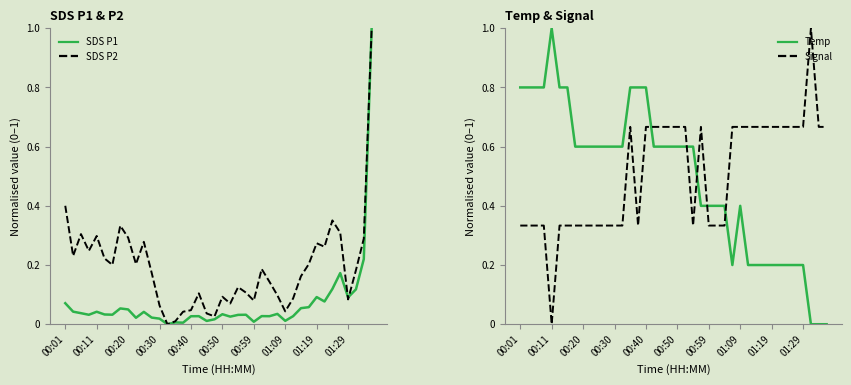

How many lines are shown in the chart?

4